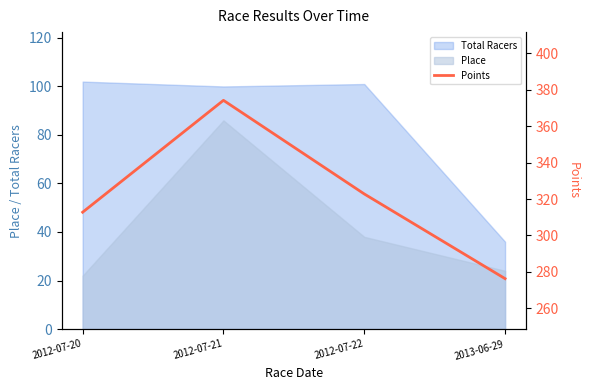

Reading right to left, what are all the values shown in this chart?

276.3	322.8	374.1	312.8